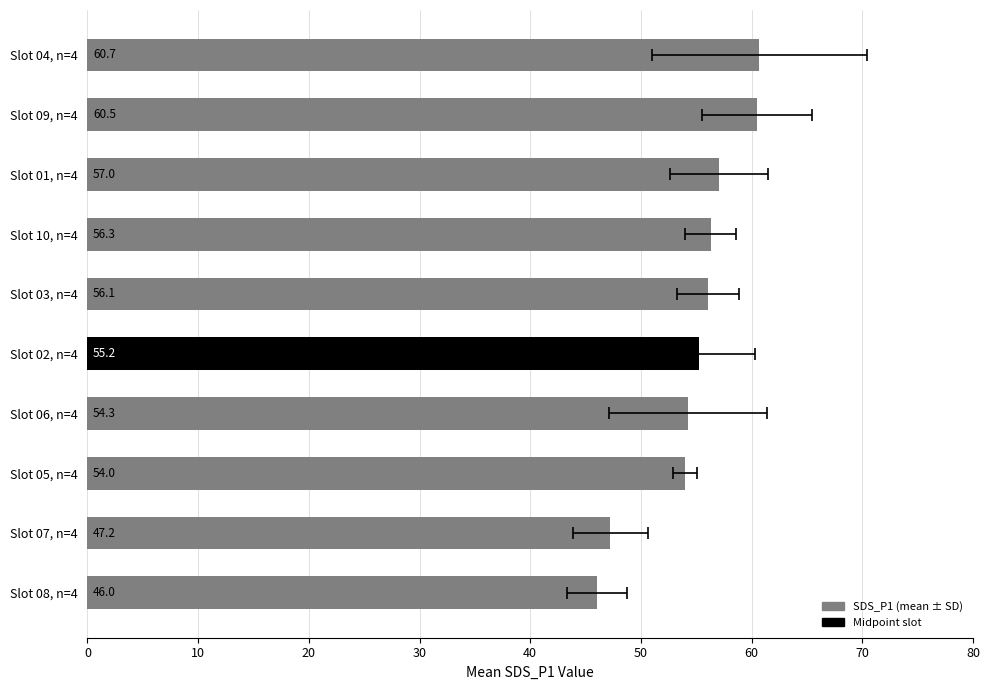

What is the difference between the second highest and second lowest values in the SDS_P1 series?

13.2